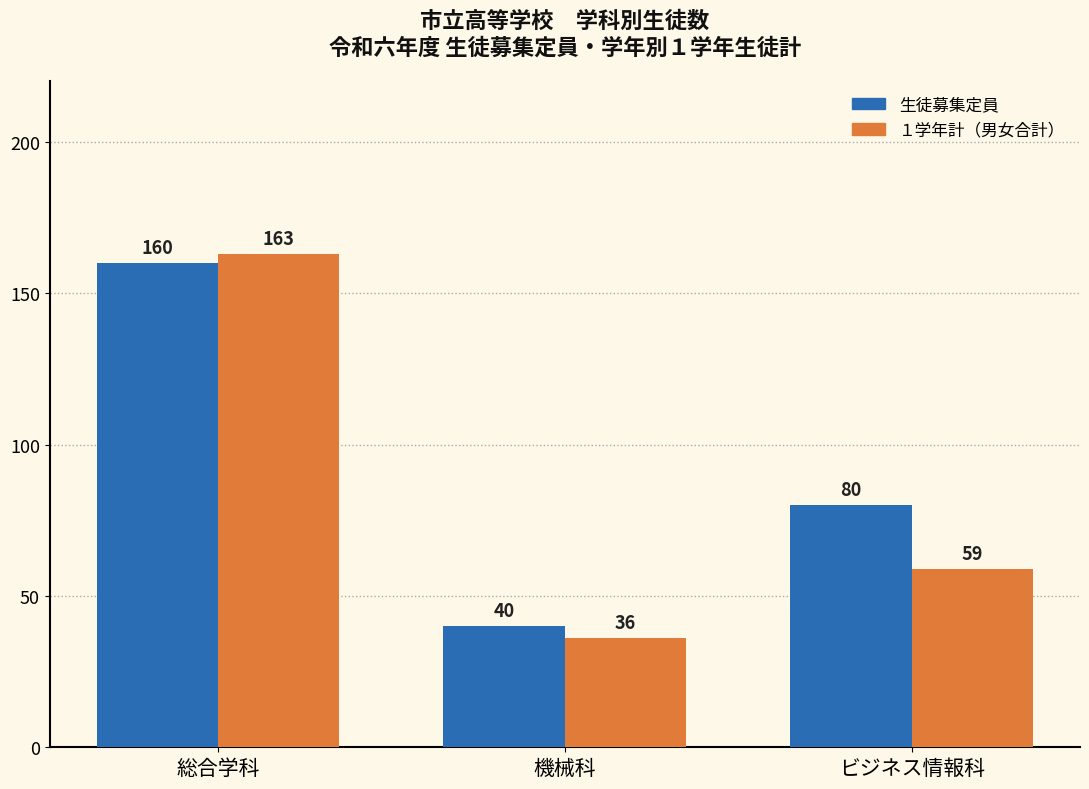

What is the difference between the highest and lowest values at ビジネス情報科?

21